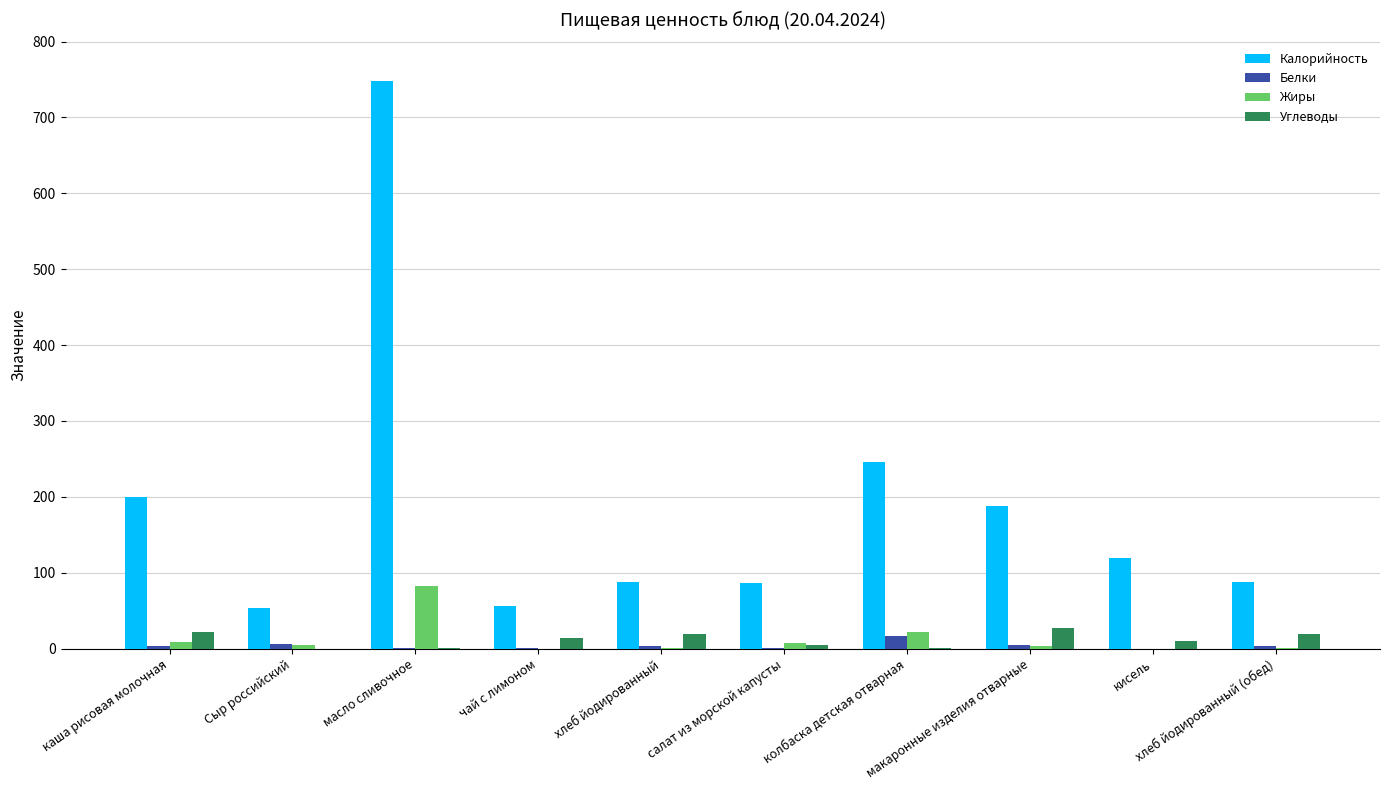

What is the spread (max minus min) of values at макаронные изделия отварные?

183.6